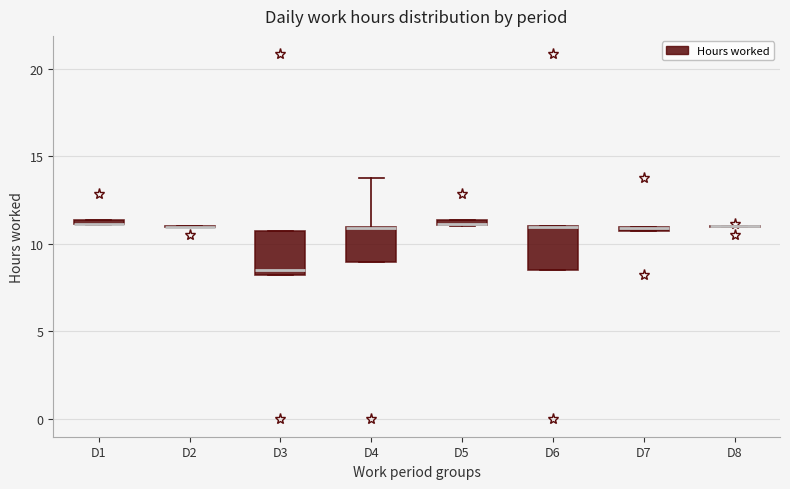

Where is the lower edge of the box for D1 on the y-axis? The values are not printed on the chart, so give them approximately, as read against the axis.

11.0